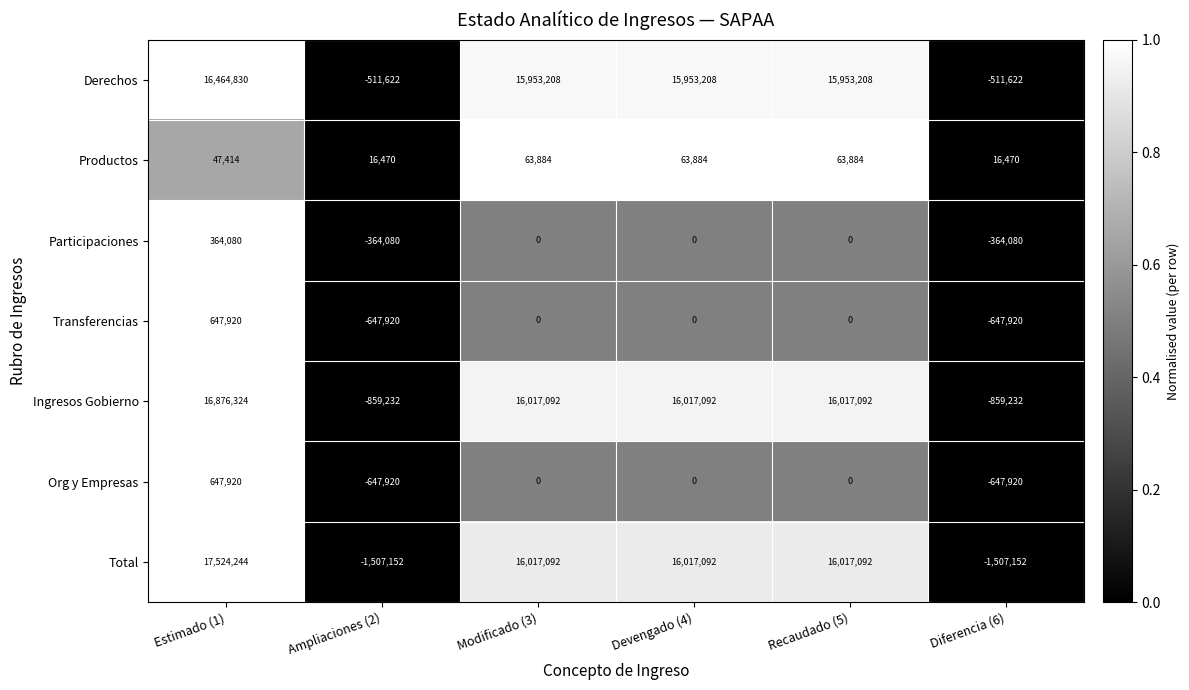

What is the approximate value of Ingresos Gobierno at Devengado (4), to the nearest 100?

16017100